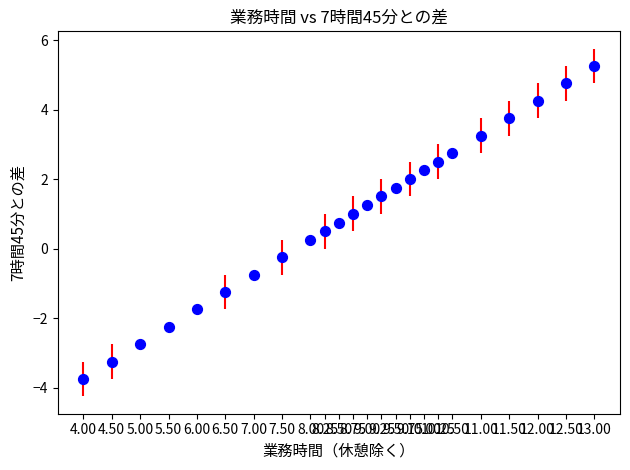

What is the range of Y values (max minus min)?

9.0